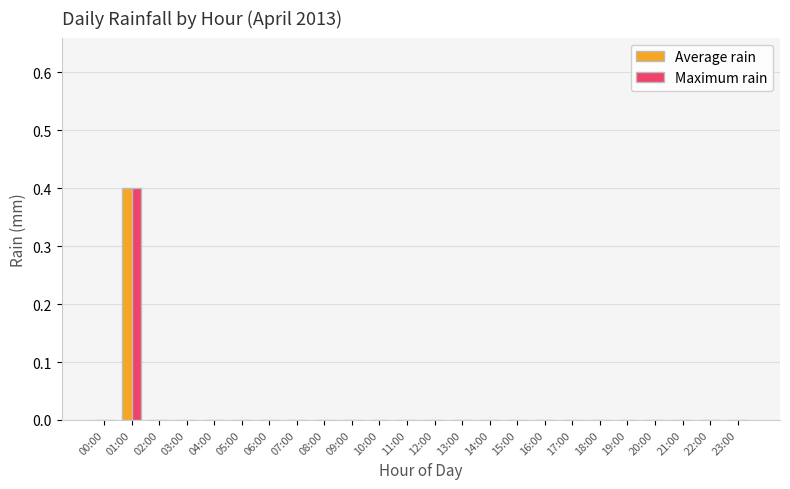

Reading right to left, list all the values displayed in this chart.

Average rain: 0.0	0.0	0.0	0.0	0.0	0.0	0.0	0.0	0.0	0.0	0.0	0.0	0.0	0.0	0.0	0.0	0.0	0.0	0.0	0.0	0.0	0.0	0.4	0.0
Maximum rain: 0.0	0.0	0.0	0.0	0.0	0.0	0.0	0.0	0.0	0.0	0.0	0.0	0.0	0.0	0.0	0.0	0.0	0.0	0.0	0.0	0.0	0.0	0.4	0.0